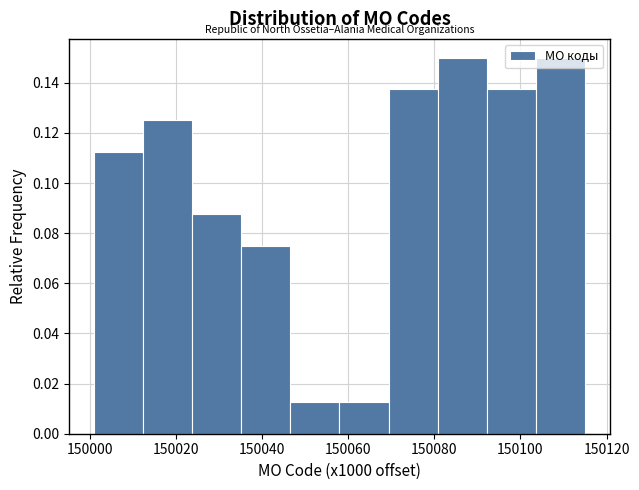

Reading left to right, transcribe this chart: for each bar, give the range it covers on the x-axis and its height. Neither the bar edges nor the heights are printed on the chart, so give them approximately, as read against the axes.

150001.0 to 150012.4: 0.112
150012.4 to 150023.8: 0.126
150023.8 to 150035.2: 0.088
150035.2 to 150046.6: 0.076
150046.6 to 150058.0: 0.012
150058.0 to 150069.4: 0.012
150069.4 to 150080.8: 0.138
150080.8 to 150092.2: 0.150
150092.2 to 150103.6: 0.138
150103.6 to 150115.0: 0.150